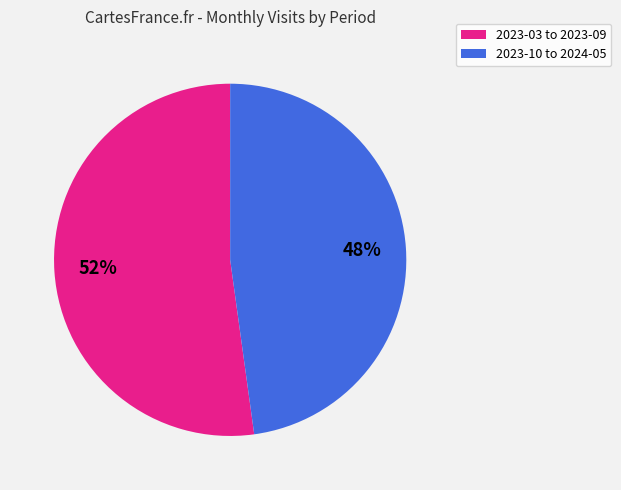

Is there a majority slice in this chart?

Yes